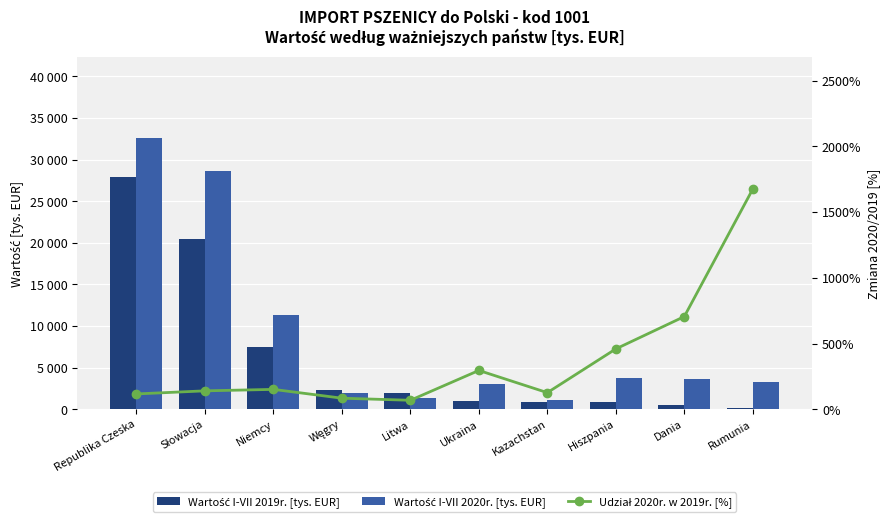

What is the label of the 1st bar from the right?

Rumunia